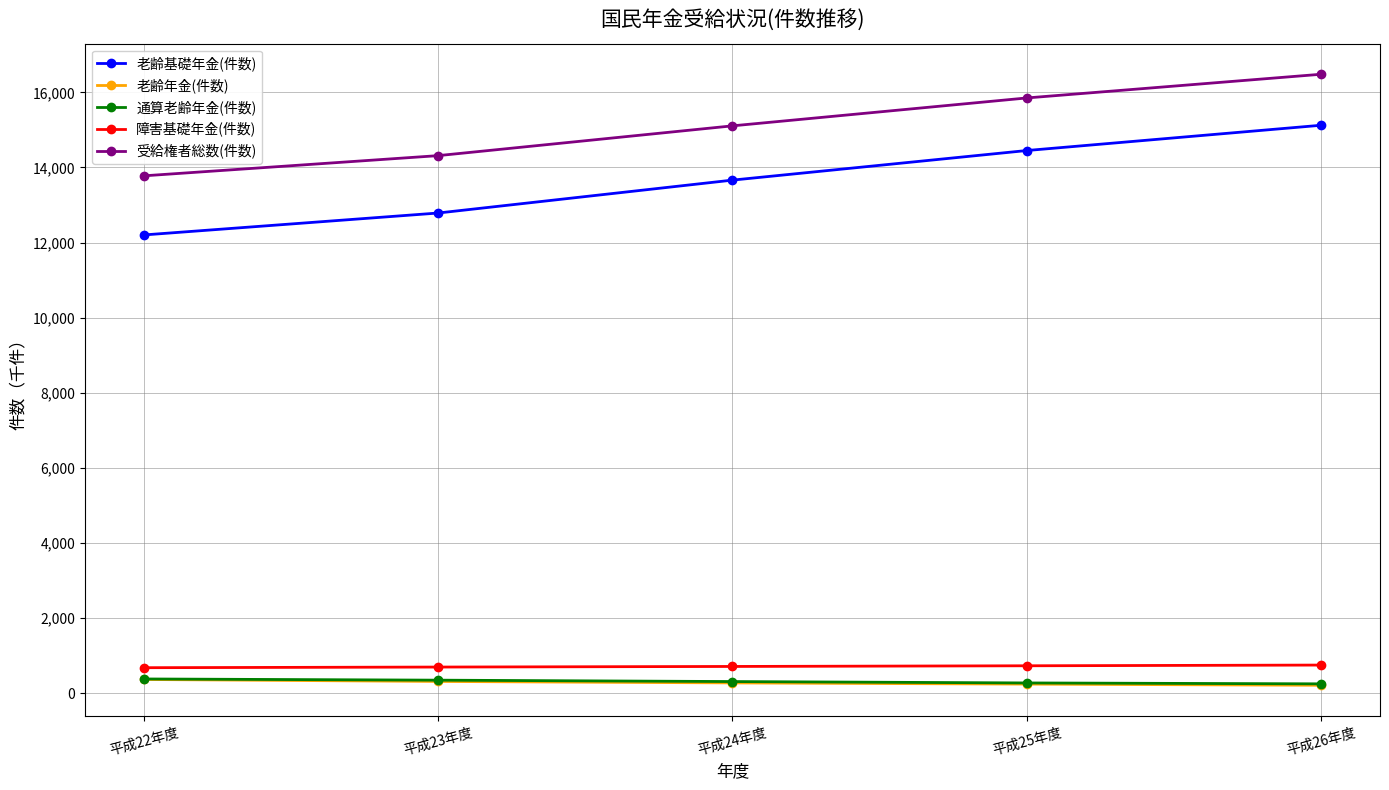

Is the value of 老齢年金(件数) at 平成23年度 greater than the value of 受給権者総数(件数) at 平成24年度?

No